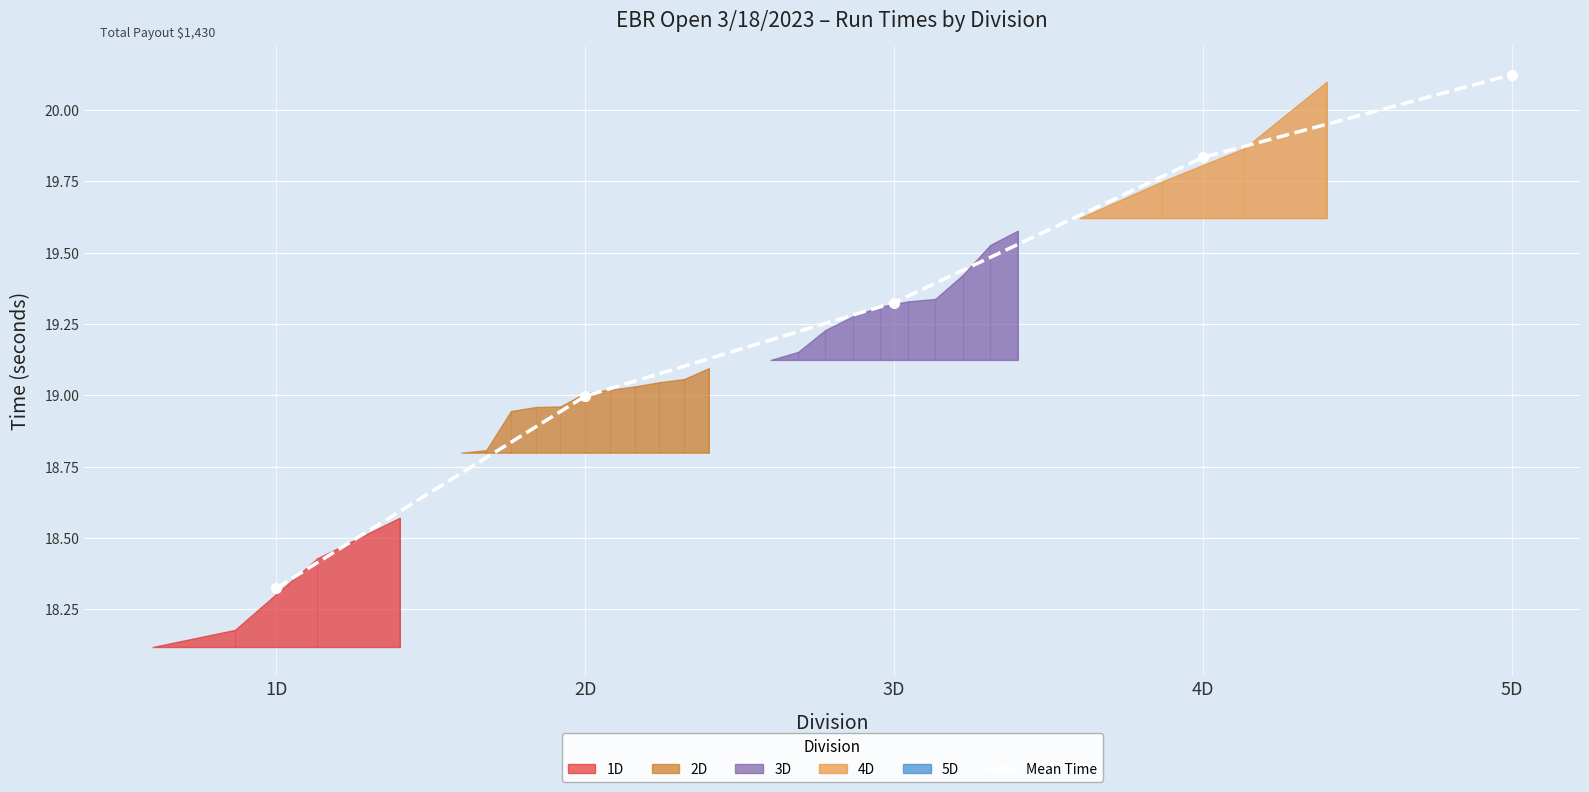

Does the chart display data point markers on the line(s)?

Yes